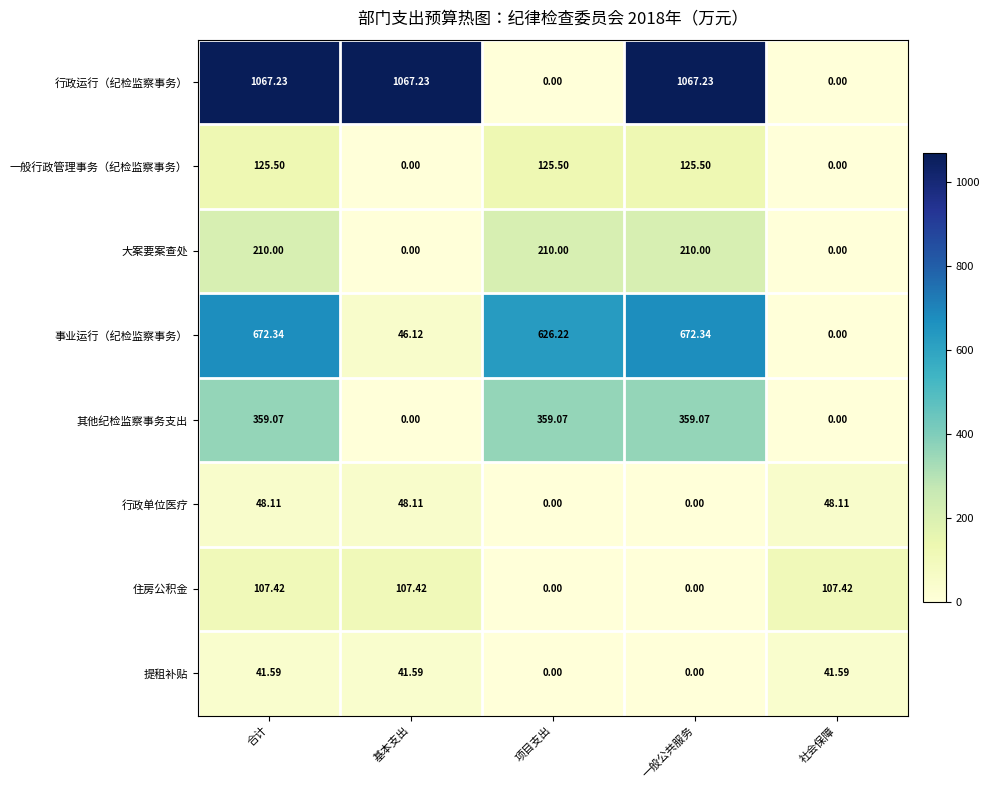

At which category is the sum across all series the highest?

合计